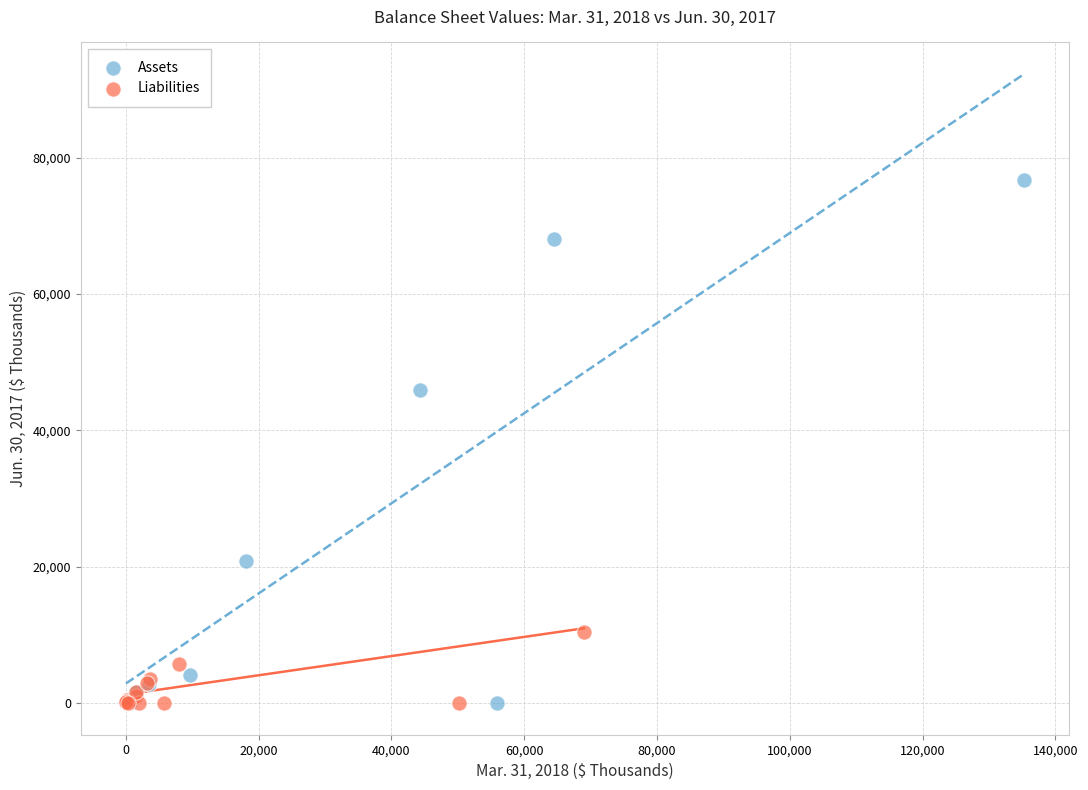

Which series has the widest spread of Y values?

Assets